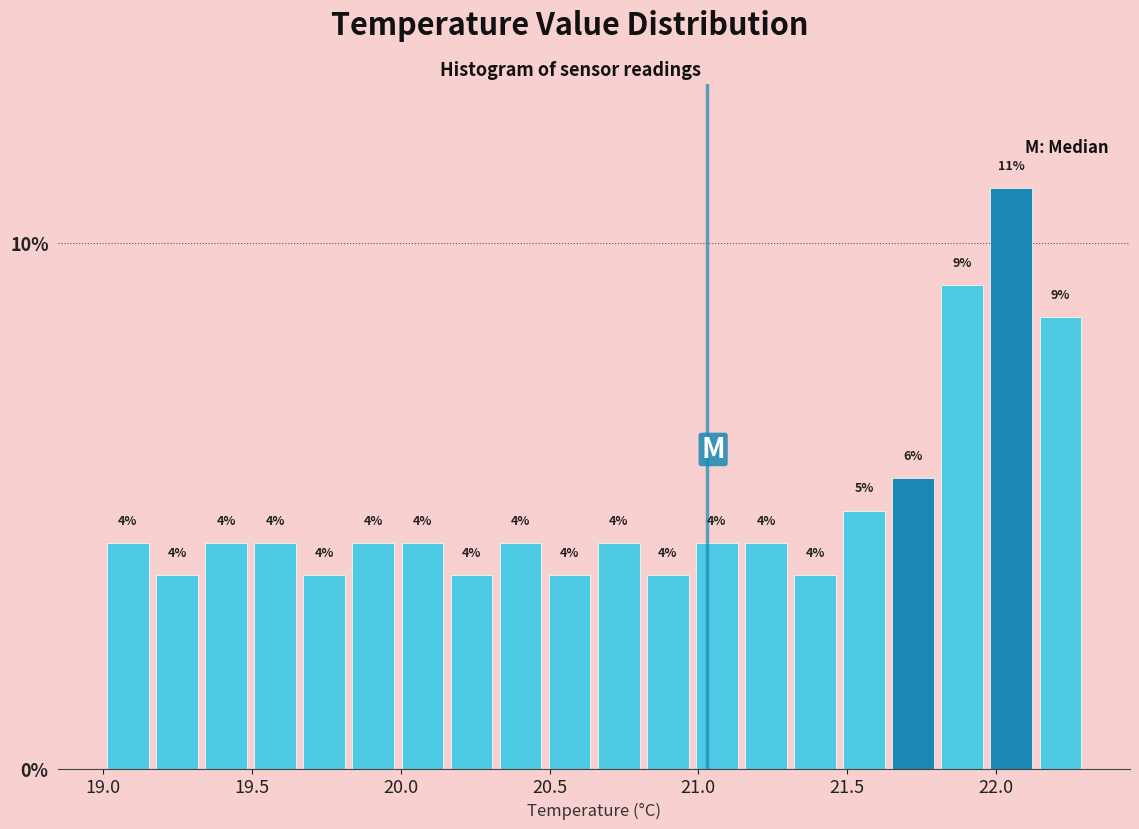

Around what value on the x-axis is the tallest bar? Give the approximate position of its centre, as read against the axis.

22.05